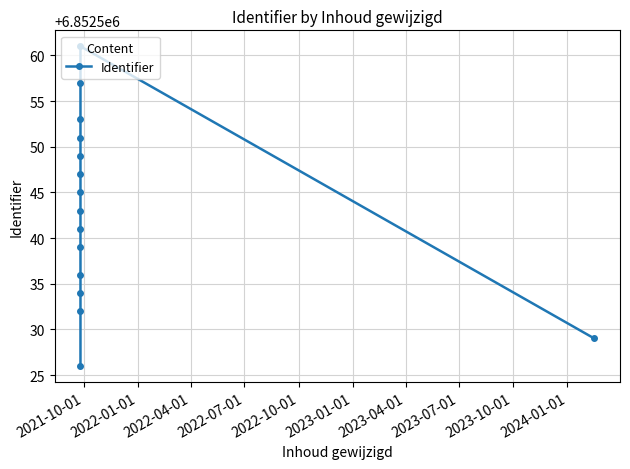

How many lines are shown in the chart?

1